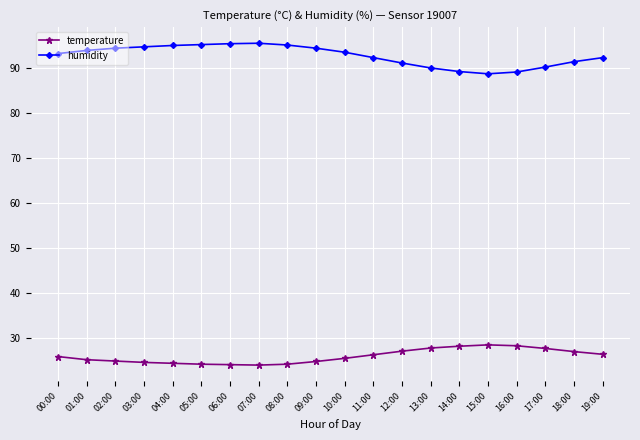

What are all the series names shown in the legend?

temperature, humidity